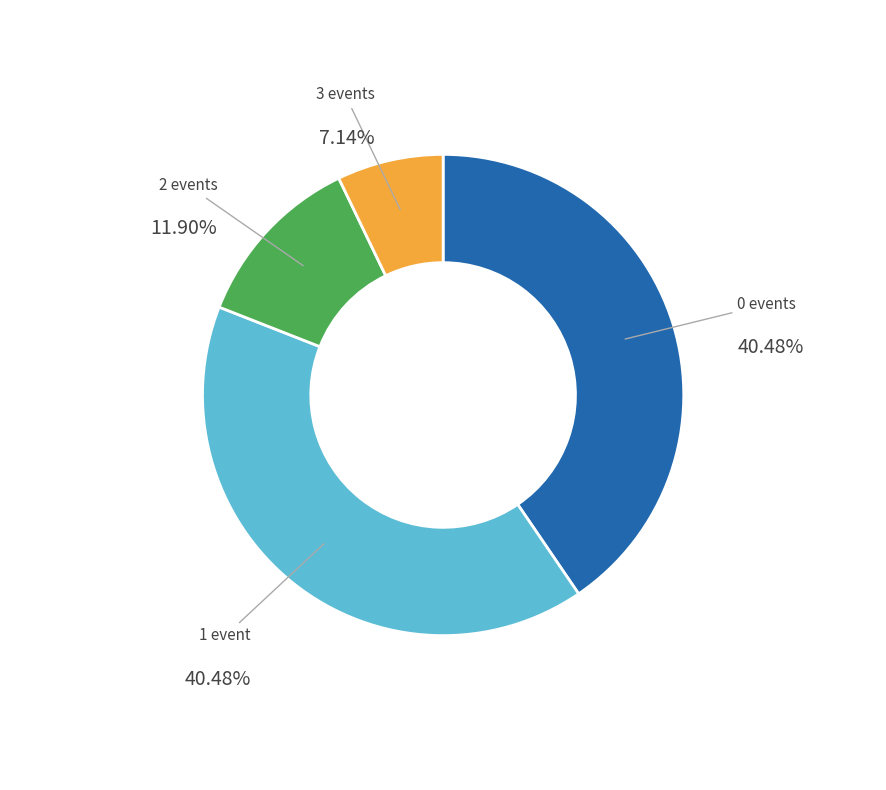

Between 1 event and 3 events, which is larger?

1 event